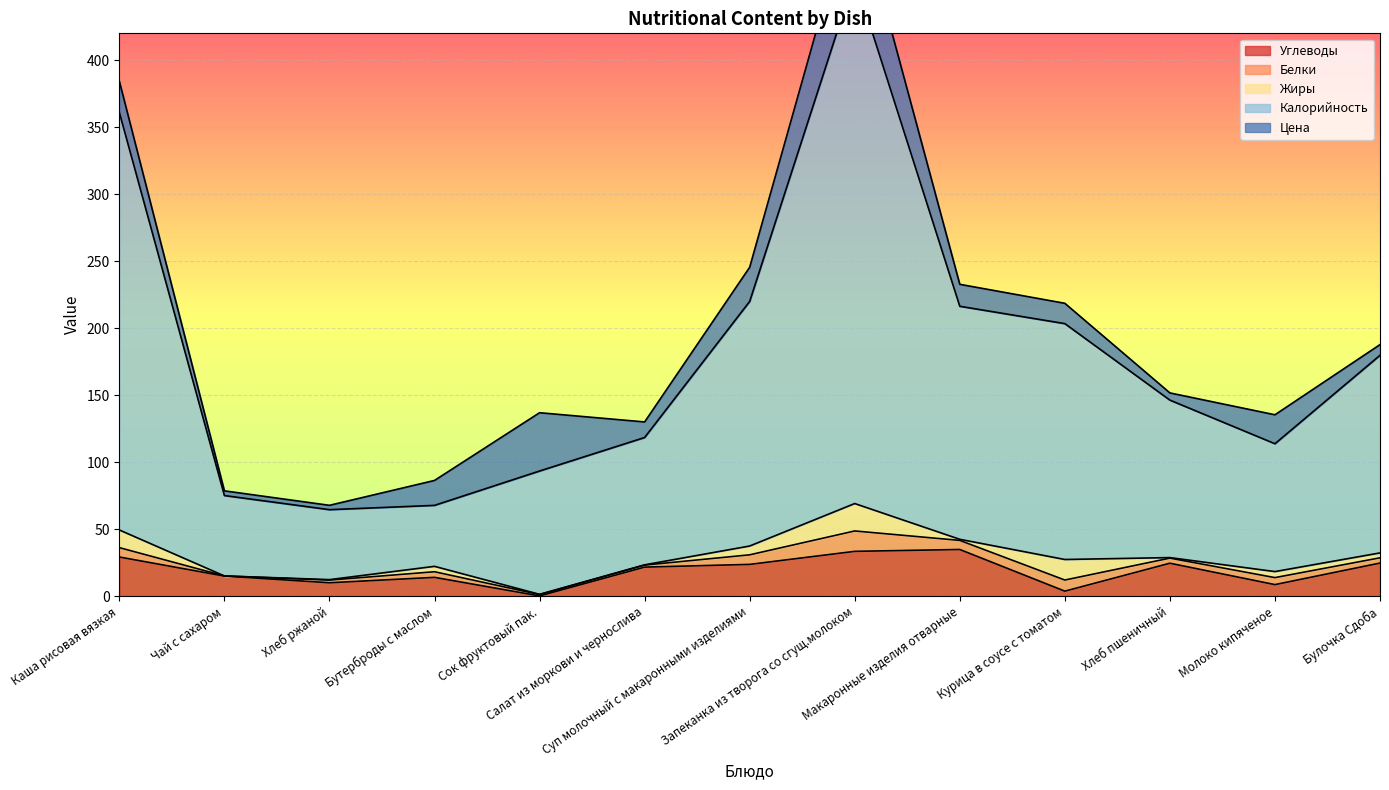

How many series are shown in this chart?

5